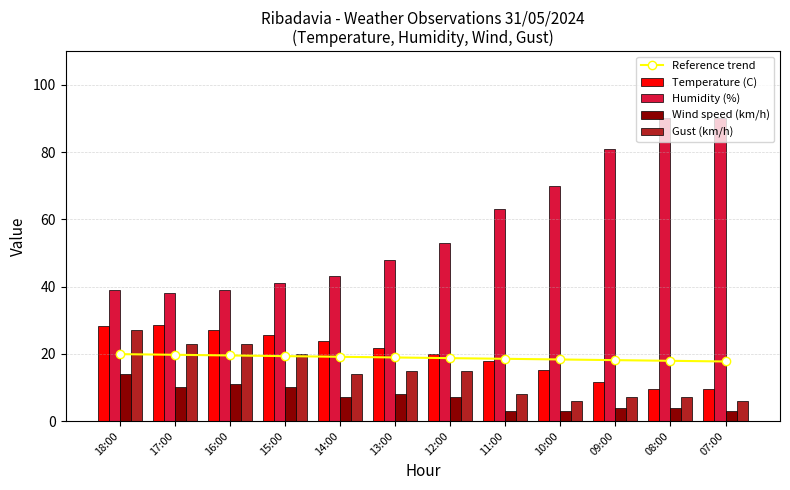

What is the sum of the Gust (km/h) values at 10:00 and 07:00?

12.0